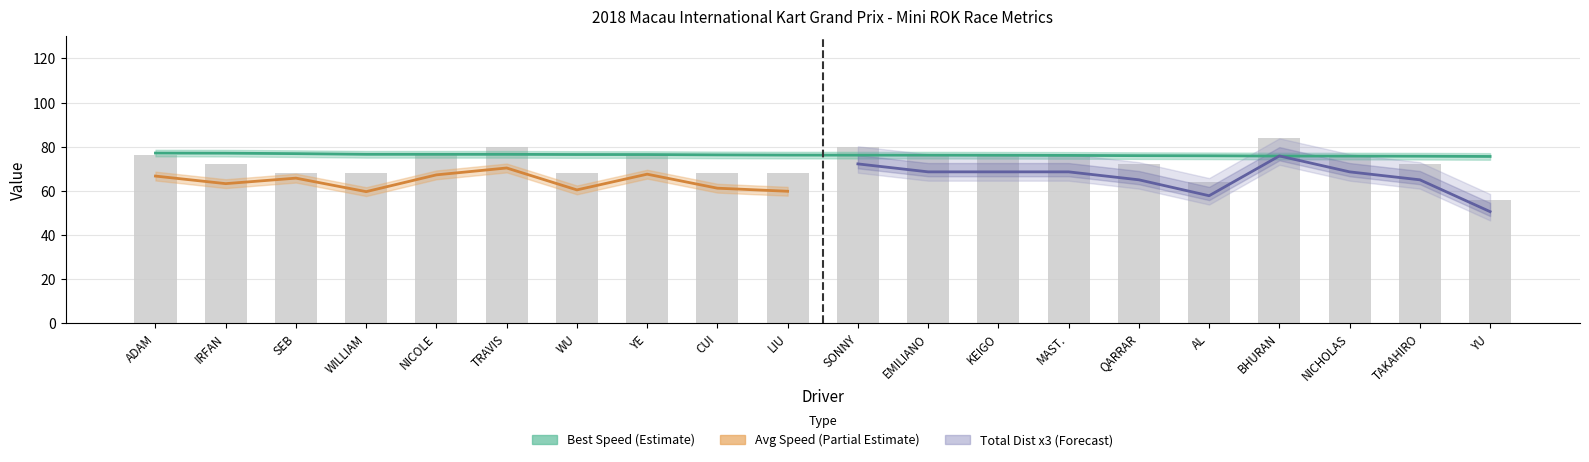

The Best Speed series shows 76.5 at TRAVIS TEOH. True or false?

True